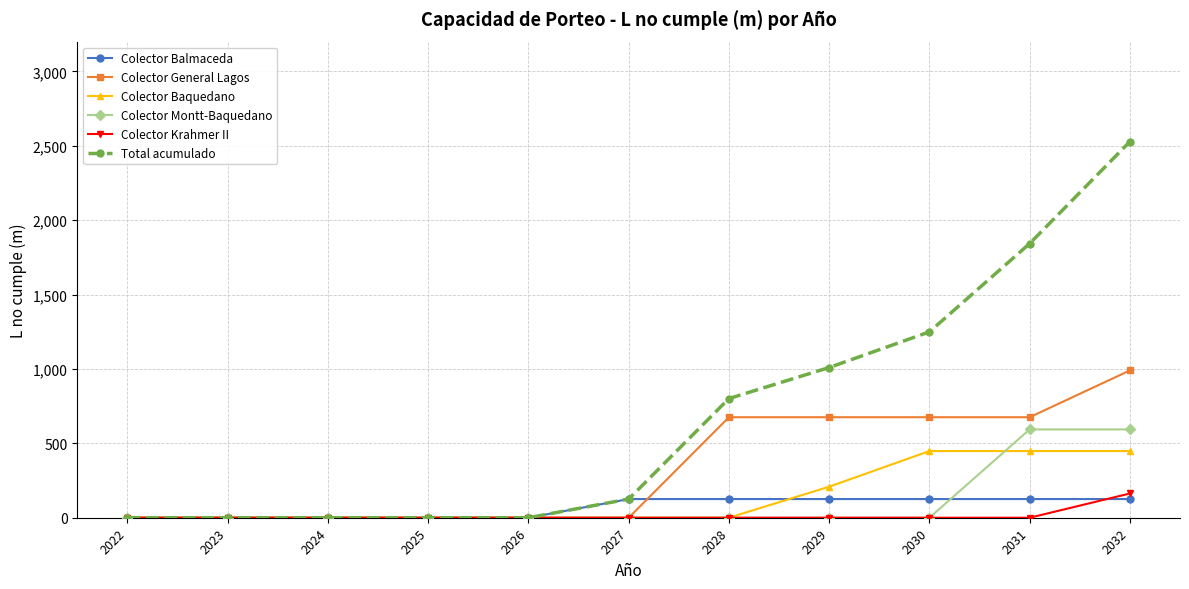

Is it true that Colector Baquedano equals 158.1 at 2030?

False